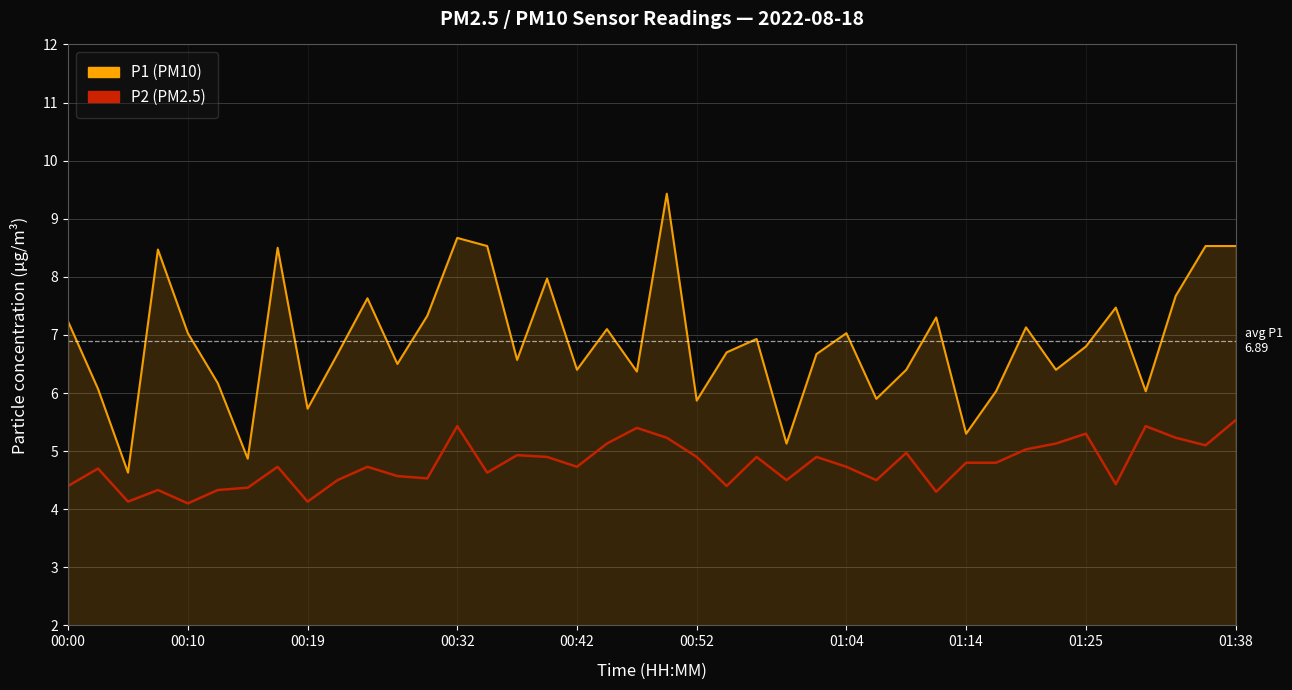

True or false: P2 (PM2.5) and P1 (PM10) intersect in this chart.

False